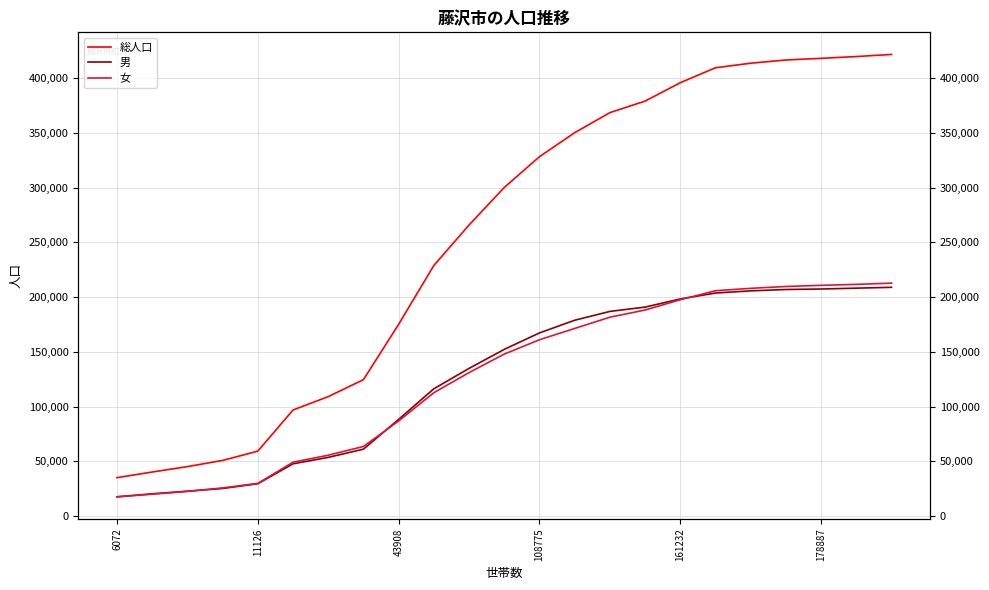

The 総人口 series shows 81683 at 13. True or false?

False